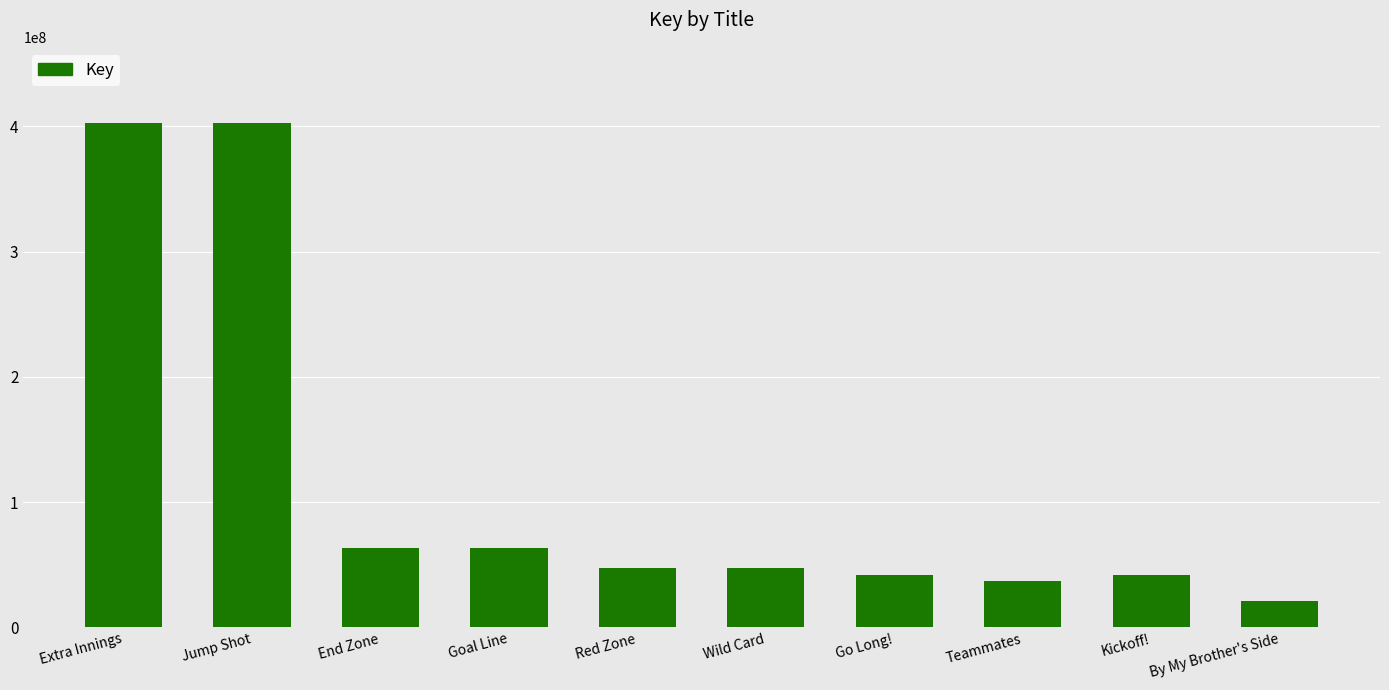

At which category does the chart reach its minimum across all series?

By My Brother's Side